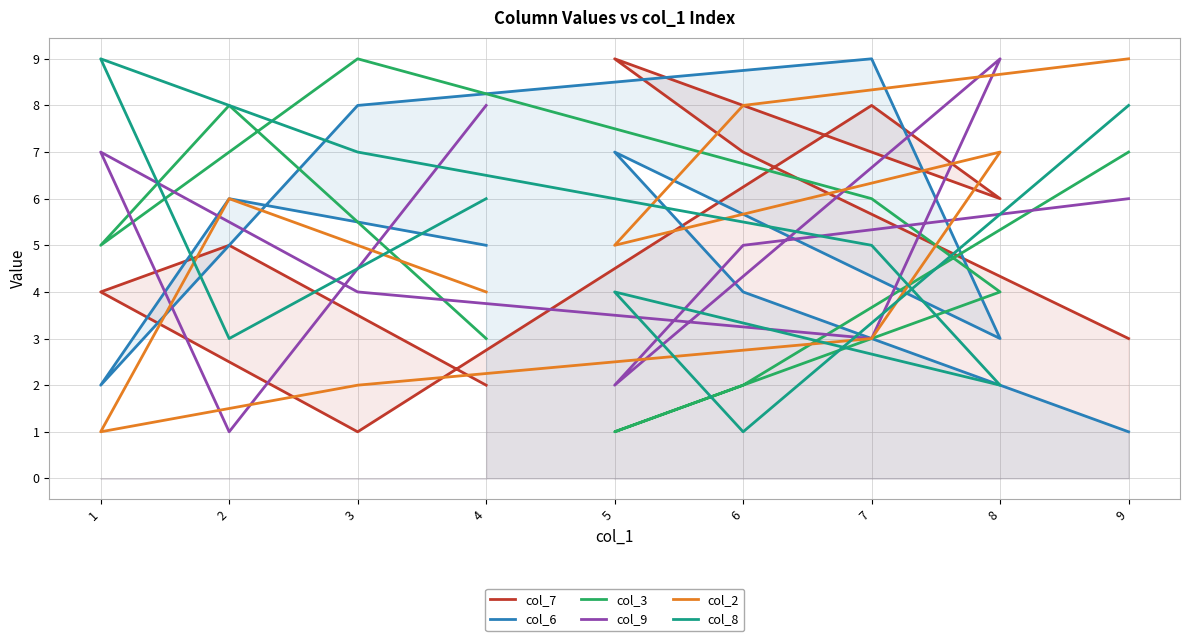

Does the chart have visible grid lines?

Yes